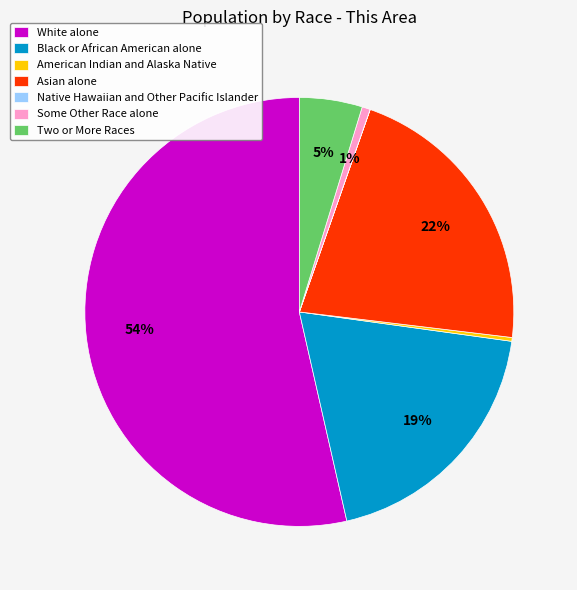

Which category accounts for the majority?

White alone